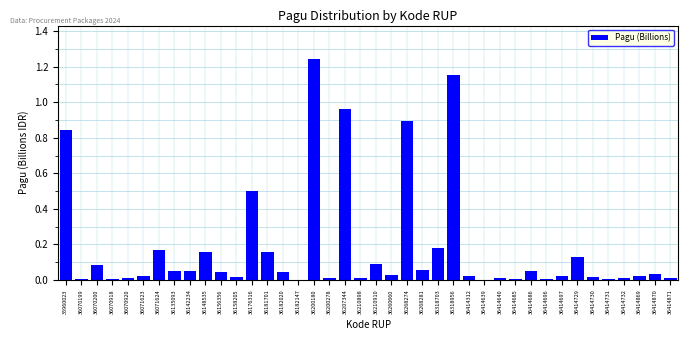

What is the change in value from 35960023 to 36071624?

-0.7